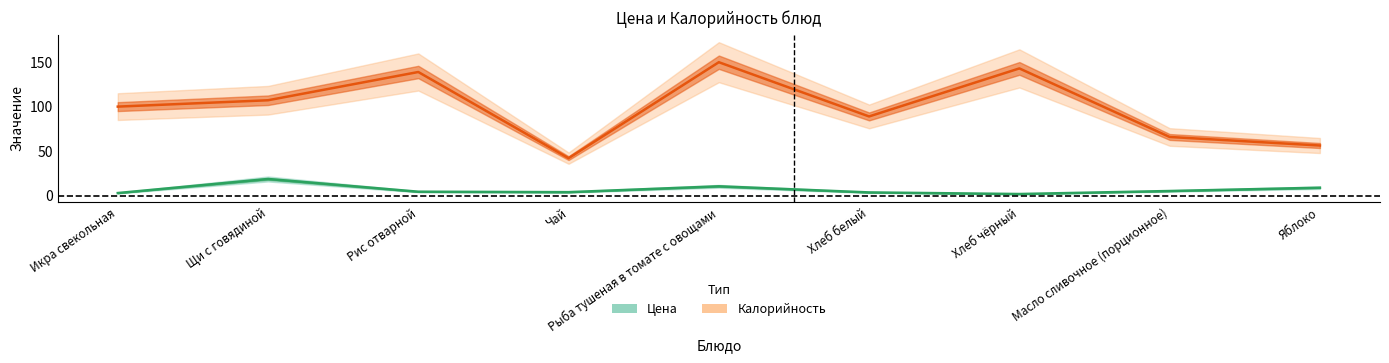

The value of Цена at Масло сливочное (порционное) is 5.3. True or false?

True